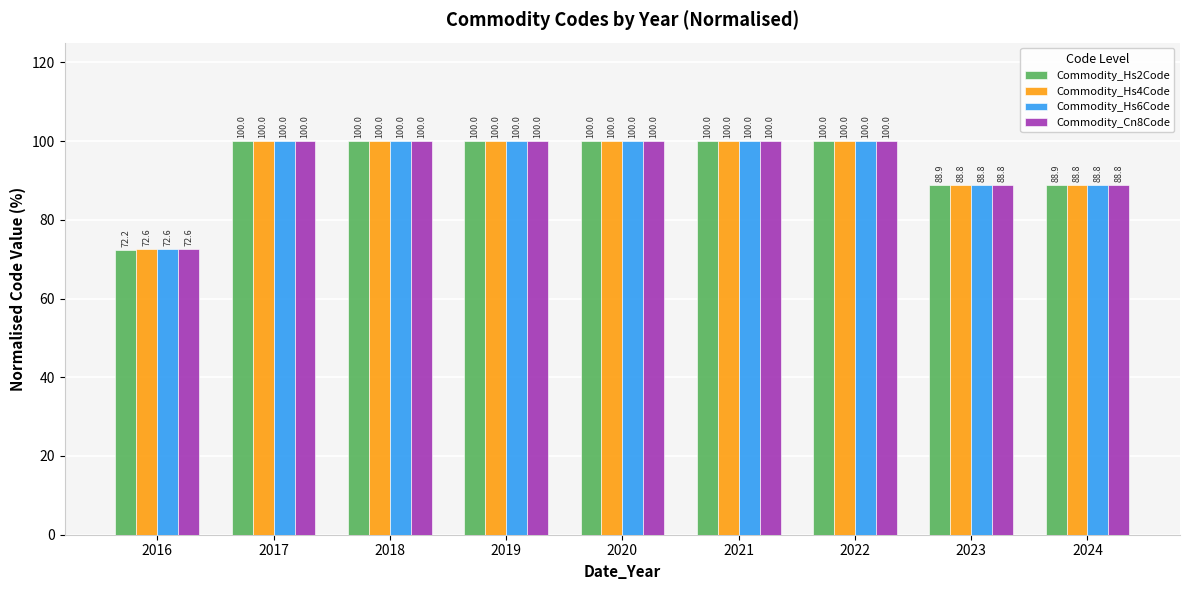

Reading left to right, extract all data points from this chart.

Commodity_Hs2Code: 2016=72.2	2017=100.0	2018=100.0	2019=100.0	2020=100.0	2021=100.0	2022=100.0	2023=88.9	2024=88.9
Commodity_Hs4Code: 2016=72.6	2017=100.0	2018=100.0	2019=100.0	2020=100.0	2021=100.0	2022=100.0	2023=88.8	2024=88.8
Commodity_Hs6Code: 2016=72.6	2017=100.0	2018=100.0	2019=100.0	2020=100.0	2021=100.0	2022=100.0	2023=88.8	2024=88.8
Commodity_Cn8Code: 2016=72.6	2017=100.0	2018=100.0	2019=100.0	2020=100.0	2021=100.0	2022=100.0	2023=88.8	2024=88.8